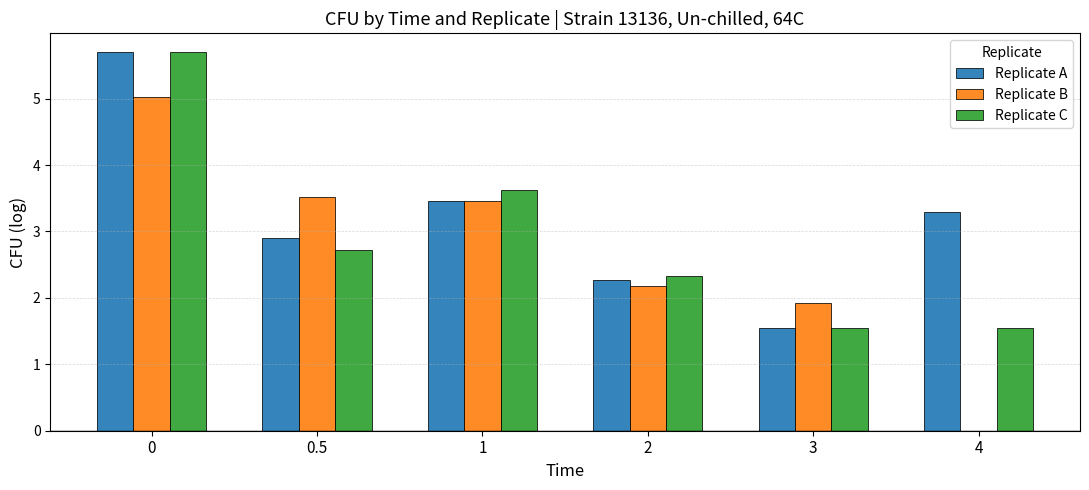

The Replicate B series shows 3.6 at 2. True or false?

False